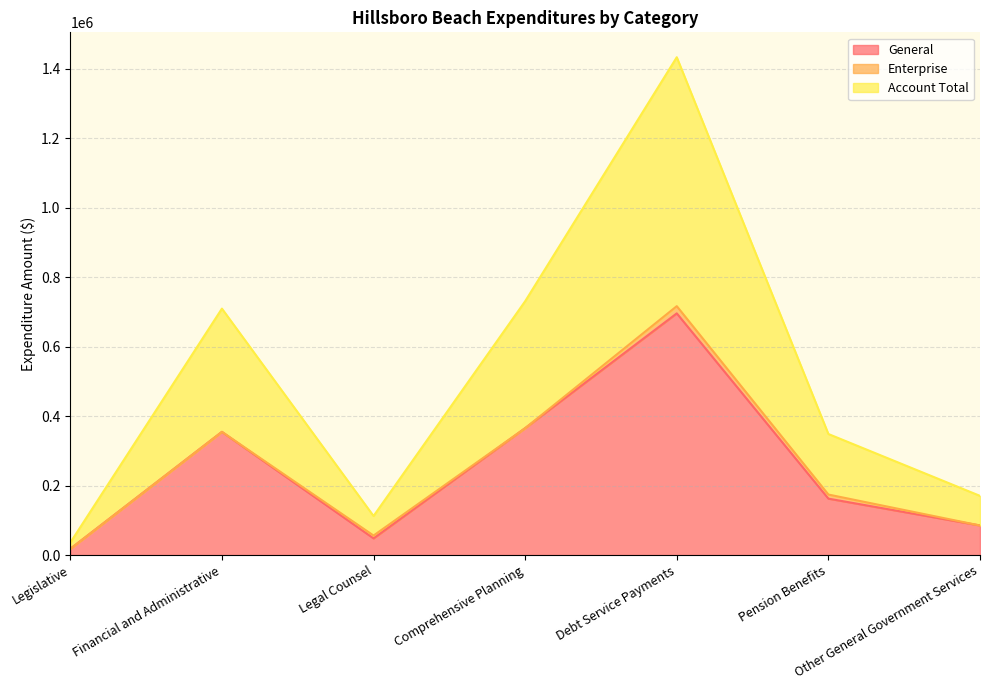

At which category does General reach its first local valley?

Legal Counsel